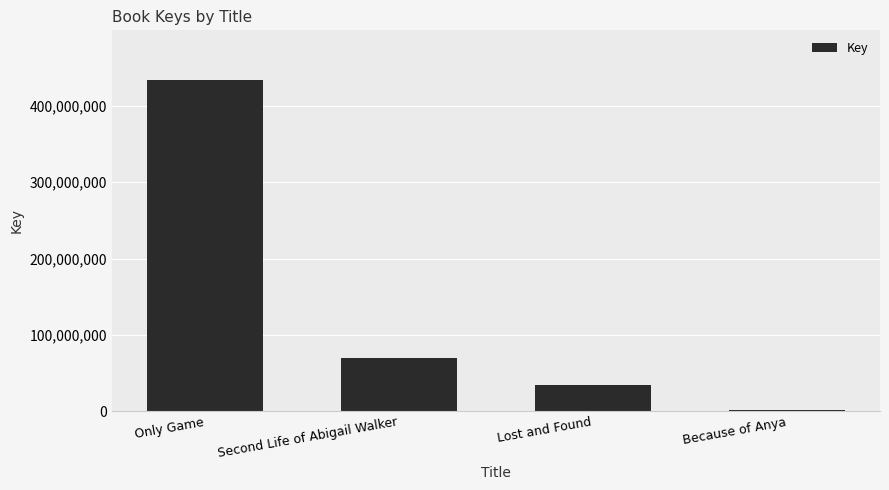

Reading right to left, what are all the values shown in this chart?

1618388	33633542	69327488	434097145